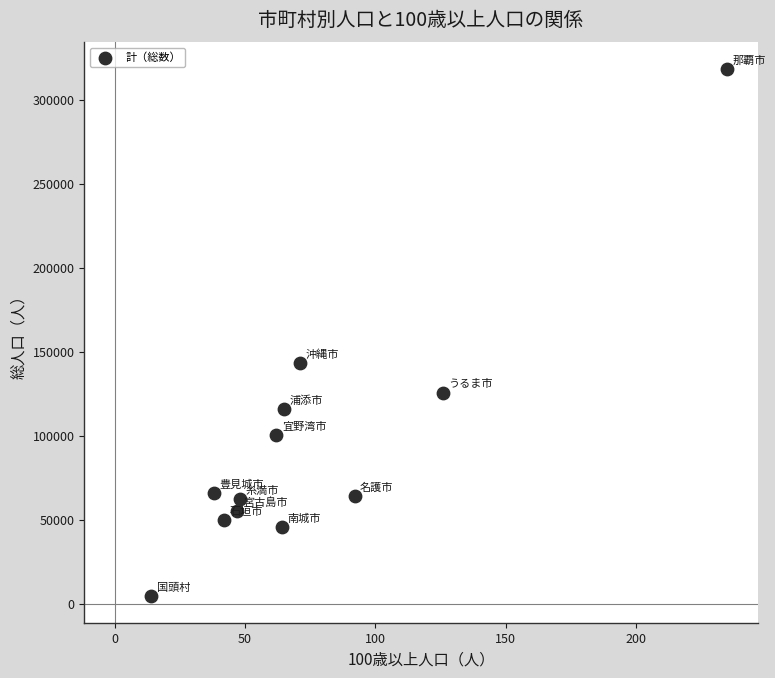

What is the range of Y values (max minus min)?

313743